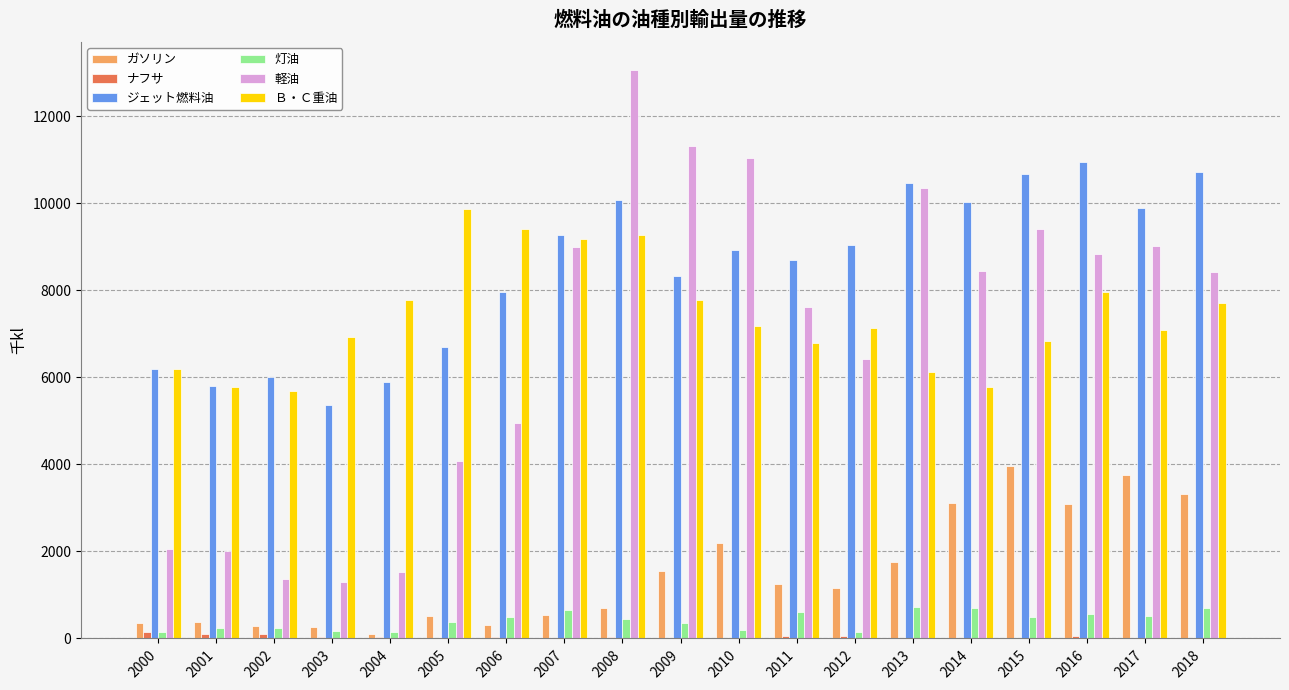

True or false: ナフサ has a value of 6.7 at 2017.

True